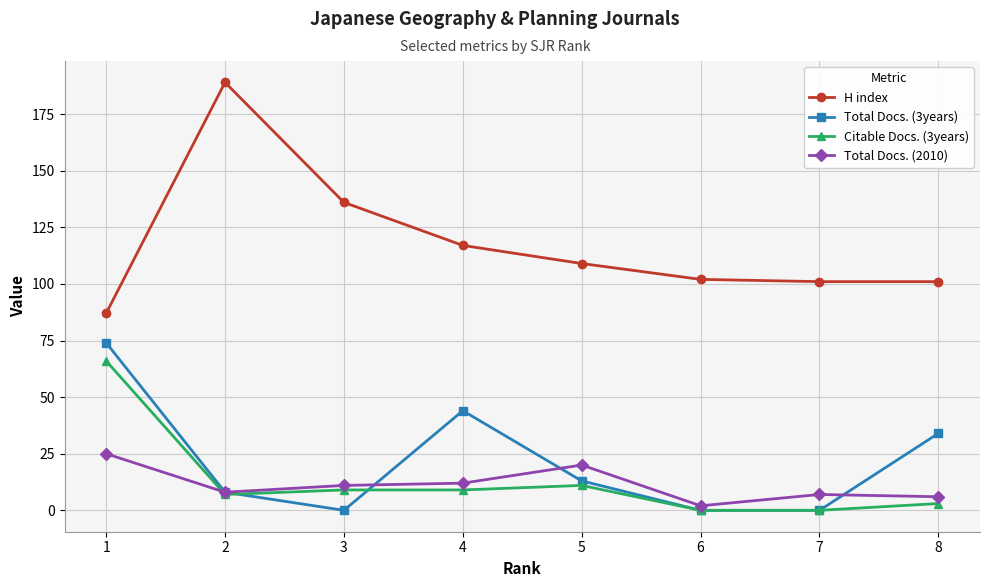

The H index series shows 60 at 6. True or false?

False